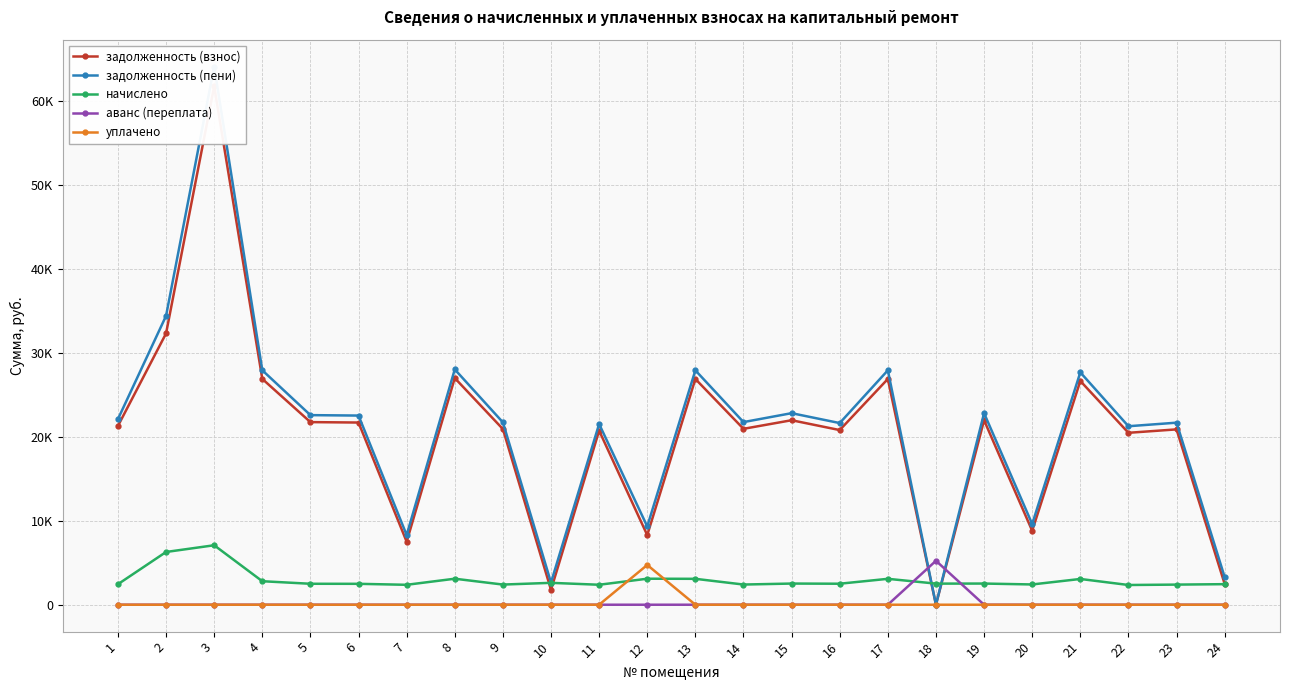

Between 21 and 22, which series saw the biggest shift?

задолженность (пени)